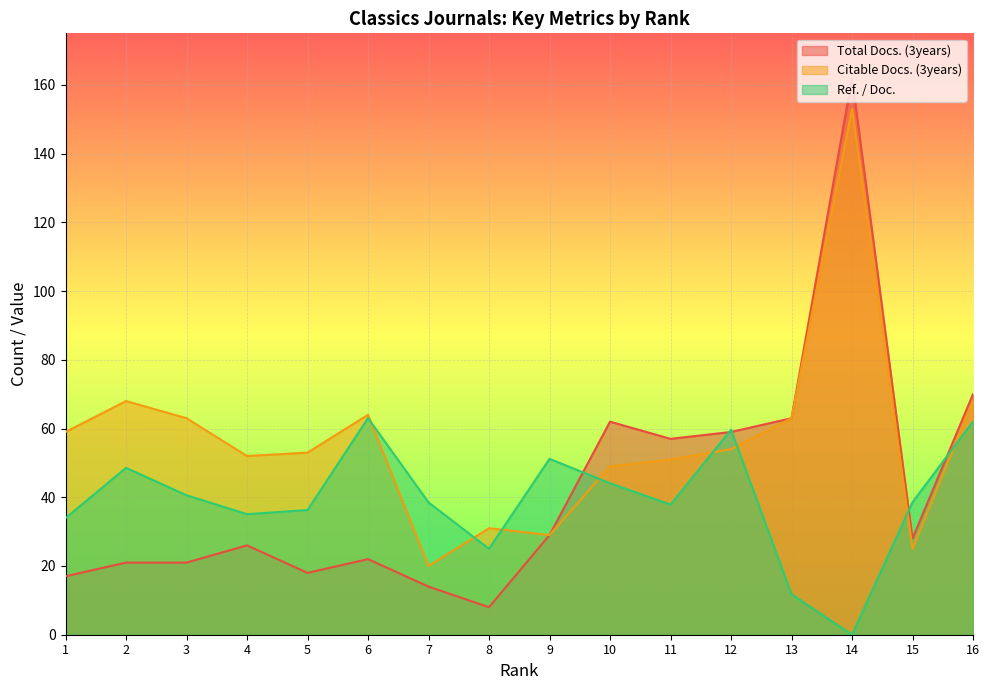

At which label does Total Docs. (3years) first exceed 28?

9